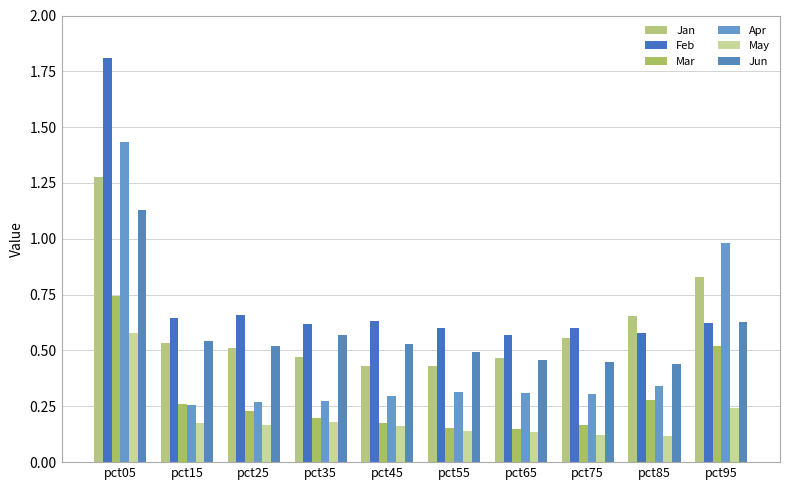

How many groups of bars are there?

10